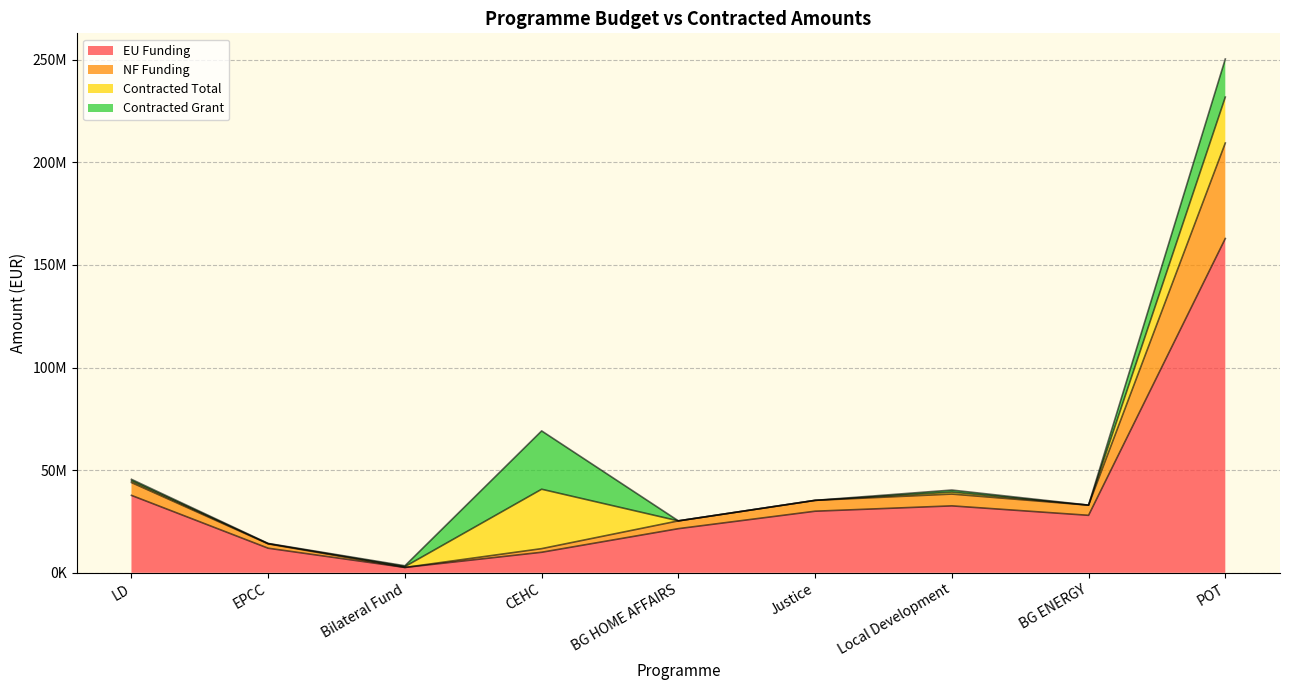

How many data points in NF Funding are above 32941176?

4